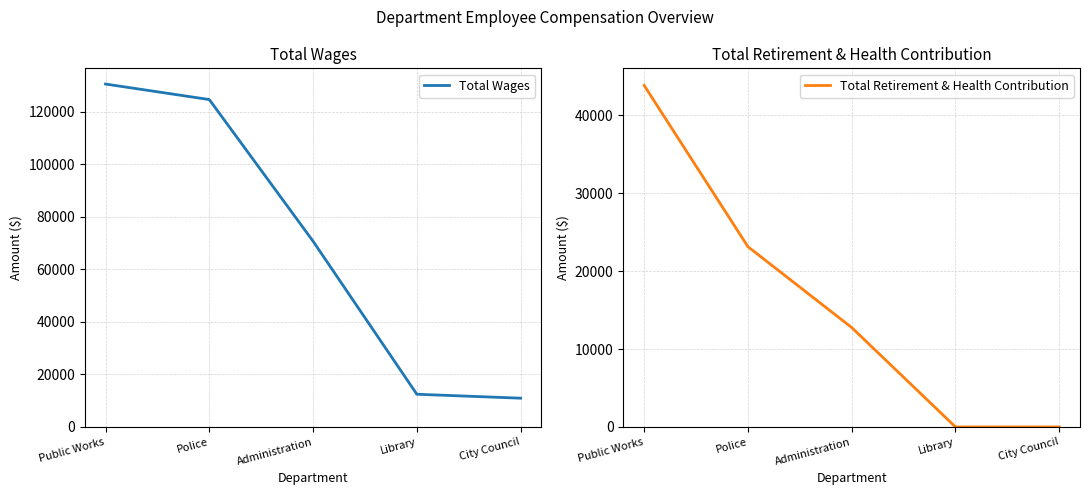

True or false: Total Wages and Total Retirement & Health Contribution intersect in this chart.

False